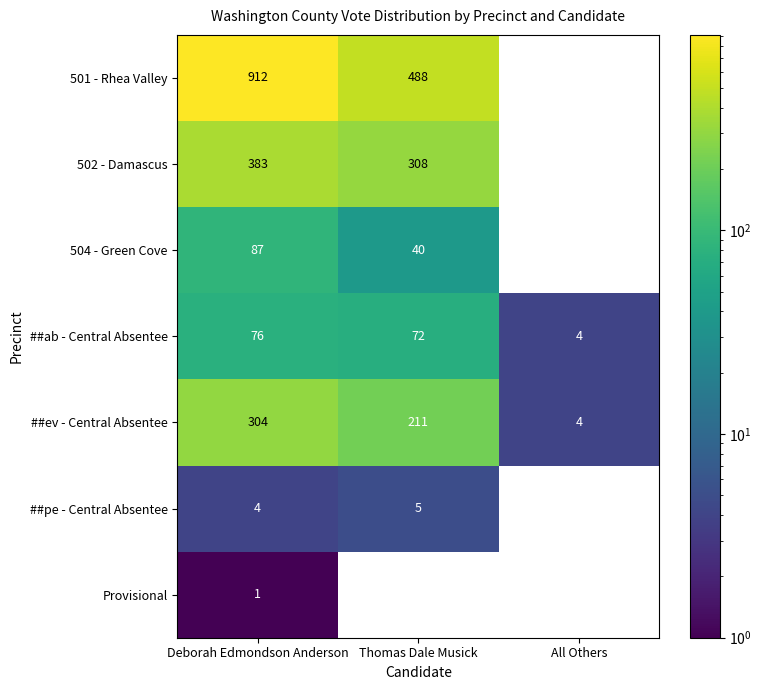

What is the maximum value shown in the chart?

912